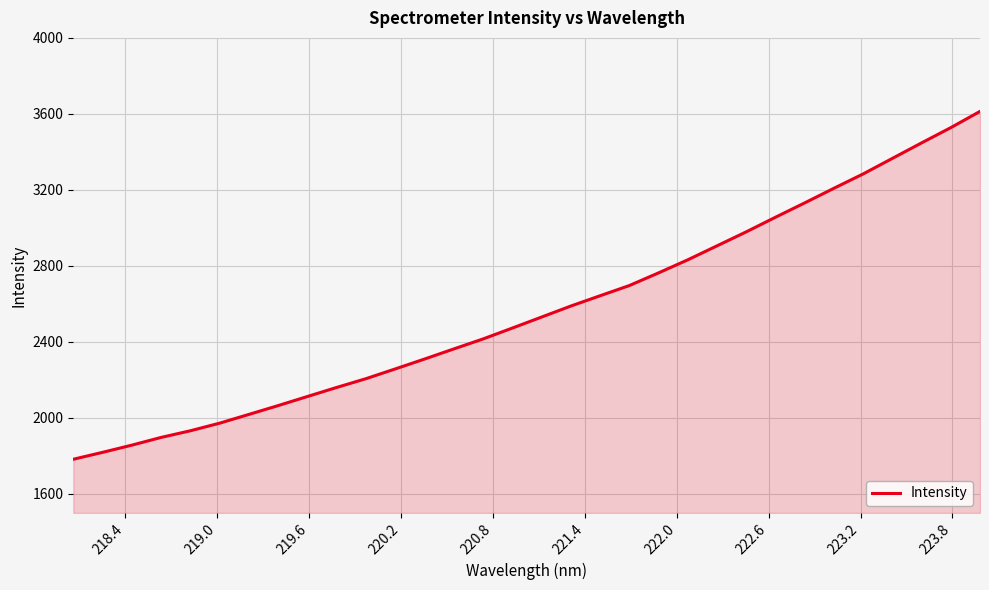

What is the maximum value shown in the chart?

3613.1